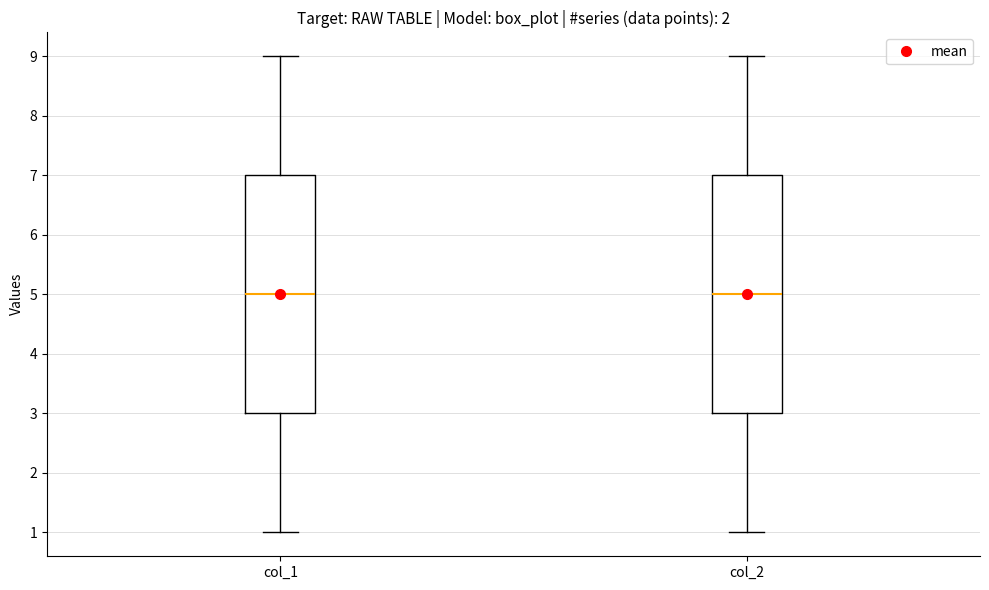

Reading left to right, read every box against the y-axis: the position of its median line, the range the box covers, and the ends of its whiskers. The values are not printed on the chart, so give them approximately, as read against the axis.

col_1: median 5, box 3 to 7, whiskers 1 to 9
col_2: median 5, box 3 to 7, whiskers 1 to 9